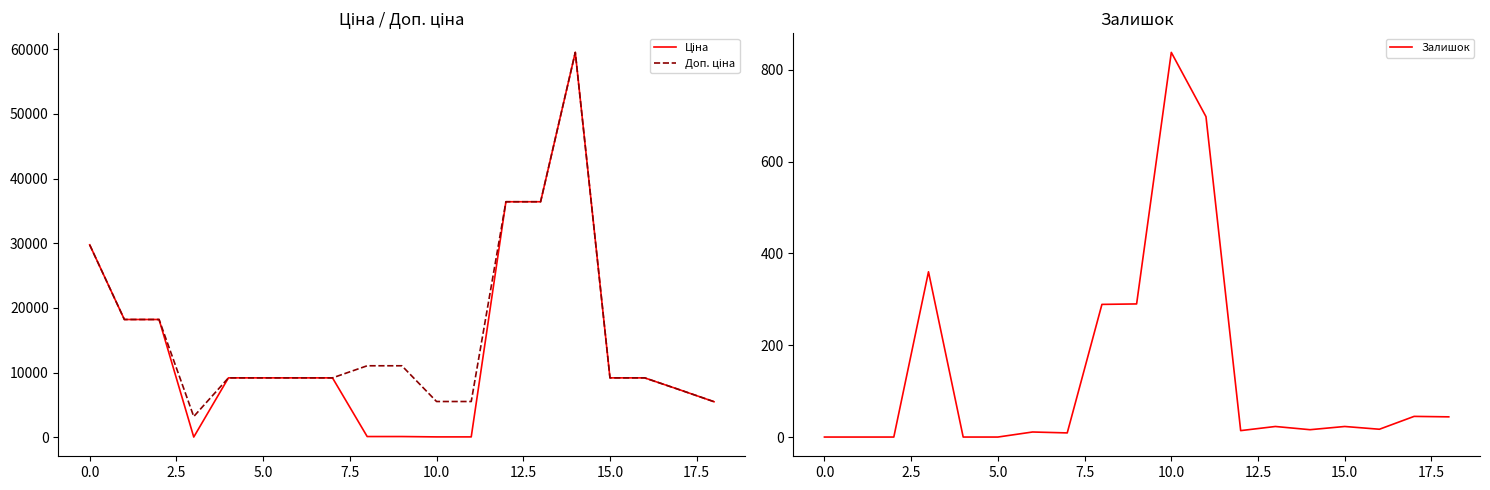

What is the highest value of the Залишок series?

838